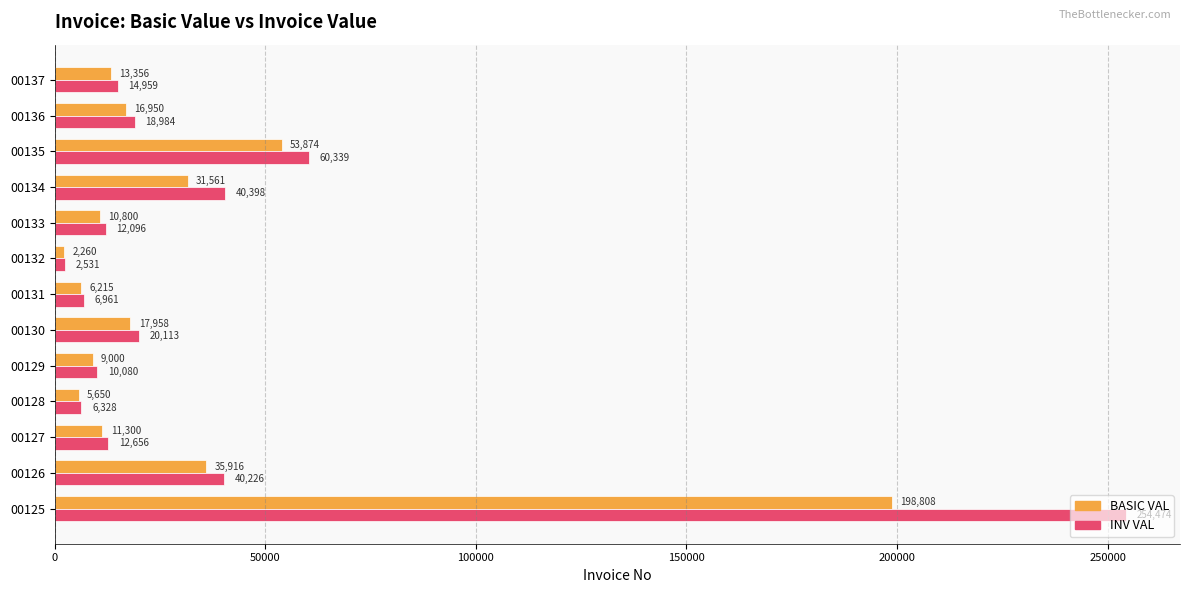

Which category has the lowest value across all series?

00132